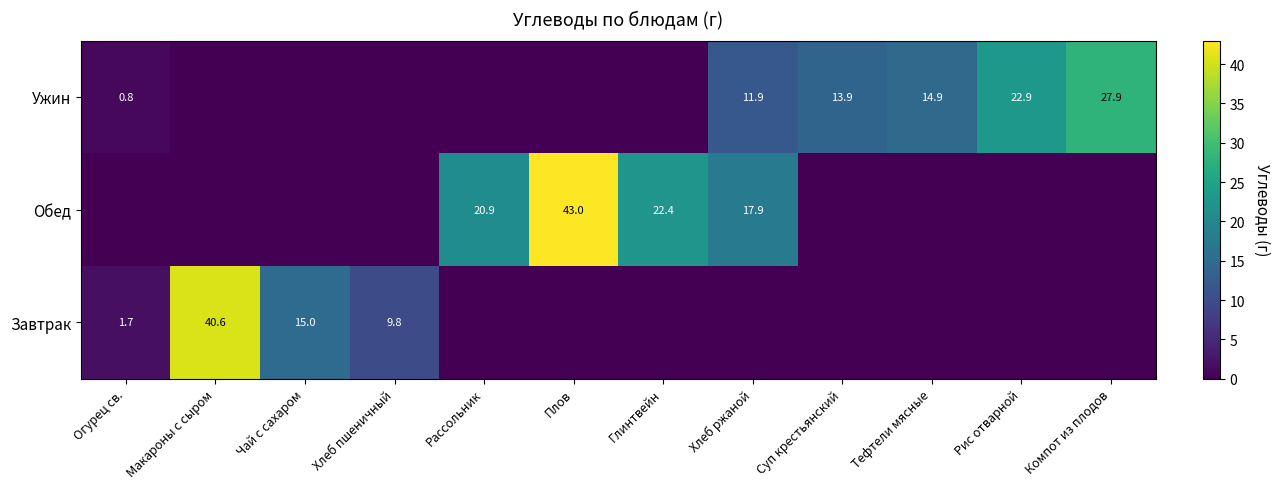

What is the difference between the highest and lowest values at Суп крестьянский?

13.9